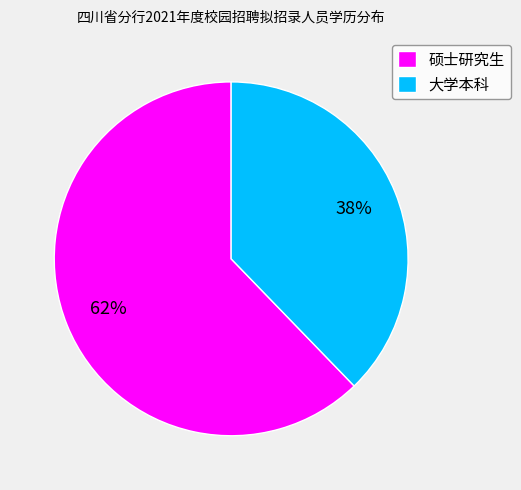

True or false: 硕士研究生 accounts for 62% of the total.

True